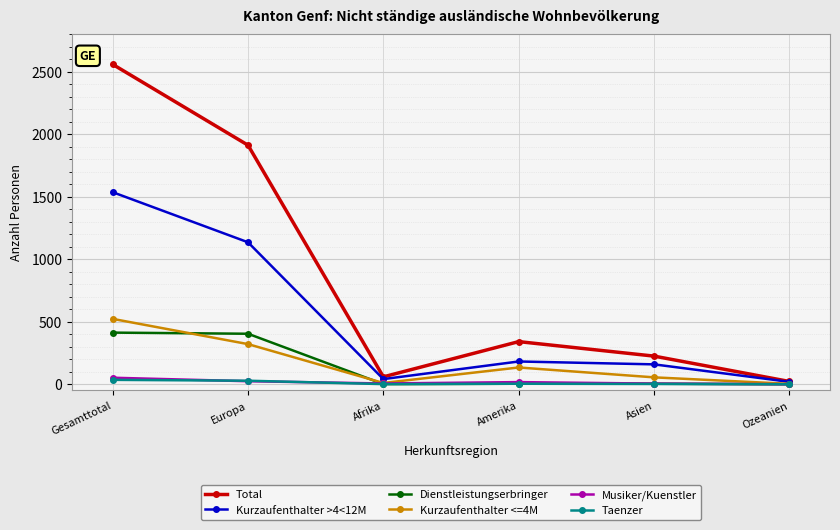

At which category is the sum across all series the highest?

Gesamttotal